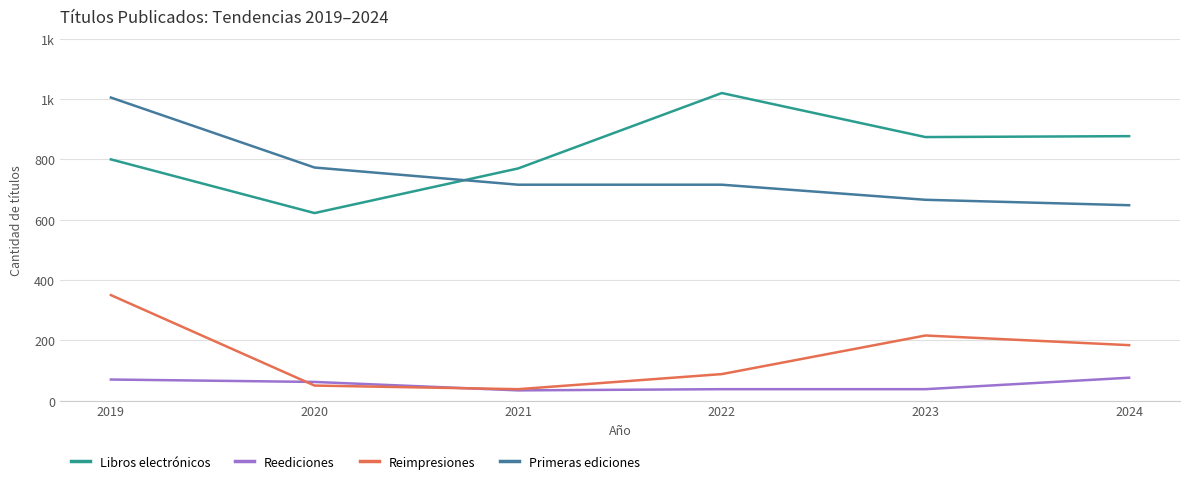

True or false: Reimpresiones has a value of 82 at 2024.

False